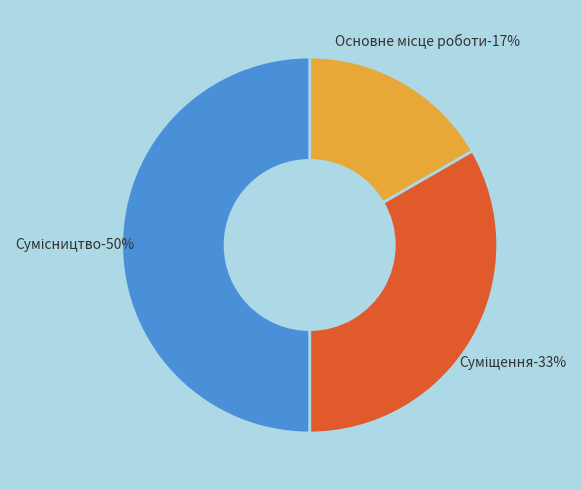

What percentage do Основне місце роботи and Сумісництво together represent?

66.7%